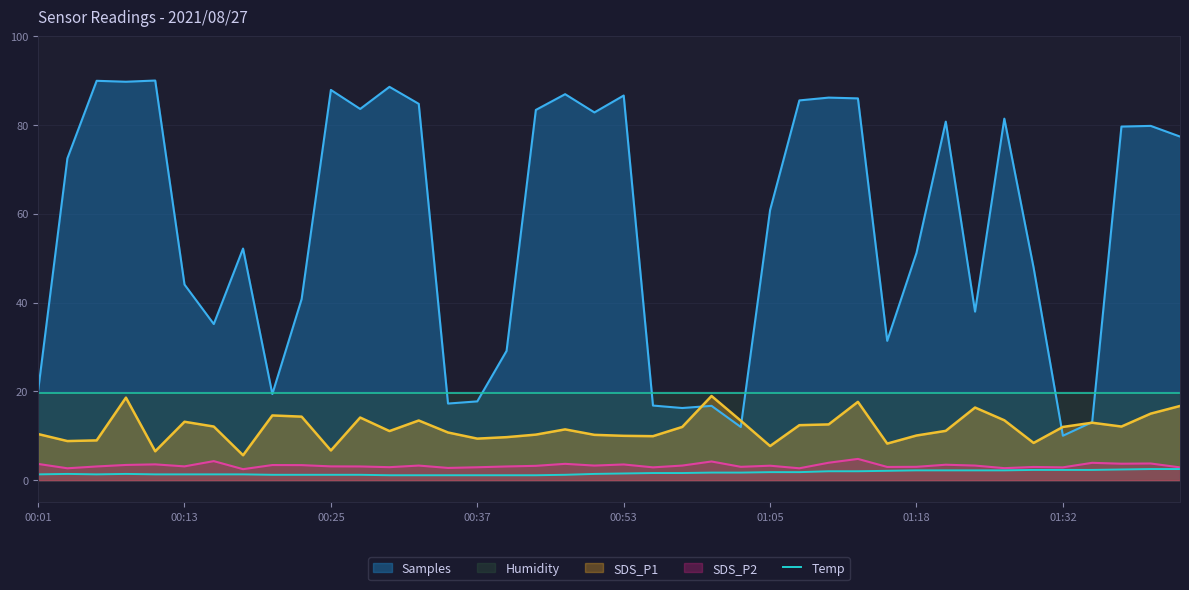

What is the minimum value for SDS_P2?

2.5